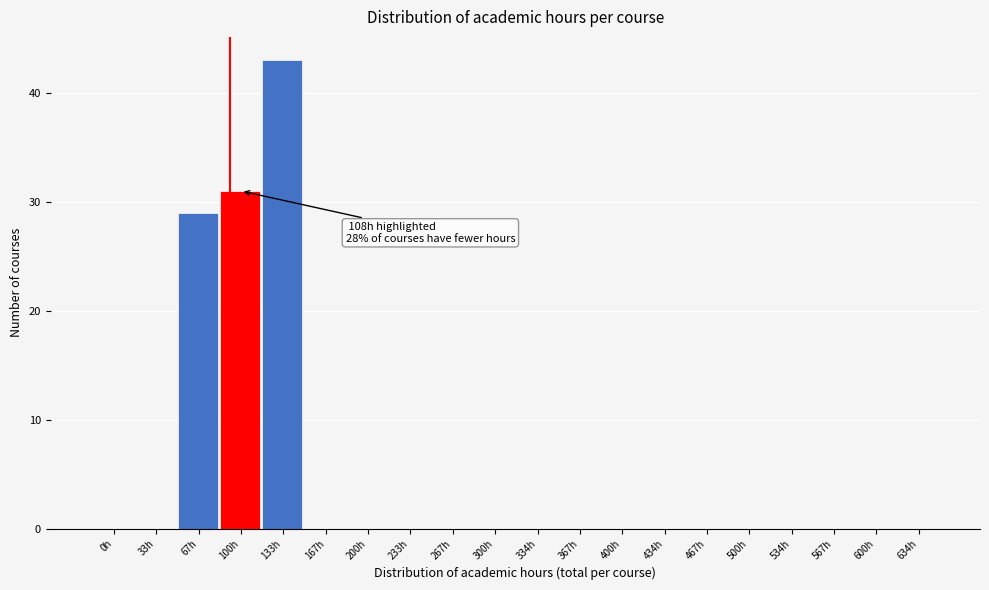

Reading right to left, list all the values displayed in this chart.

634h=0	600h=0	567h=0	534h=0	500h=0	467h=0	434h=0	400h=0	367h=0	334h=0	300h=0	267h=0	233h=0	200h=0	167h=0	133h=43	100h=31	67h=29	33h=0	0h=0